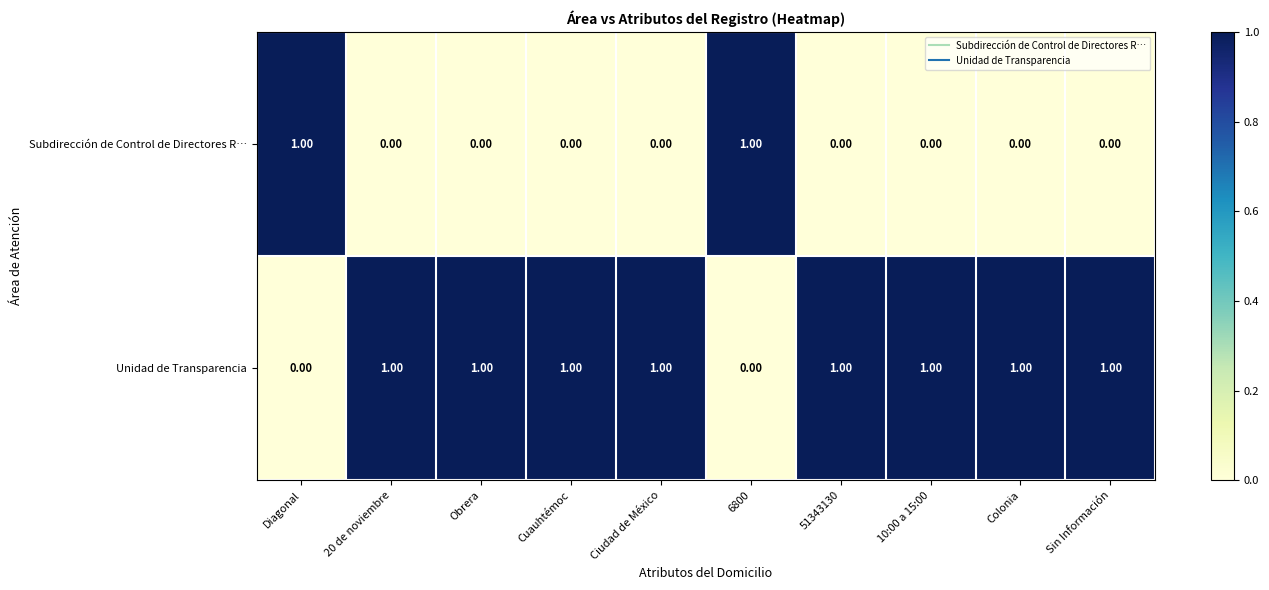

Count the number of categories in the chart.

10